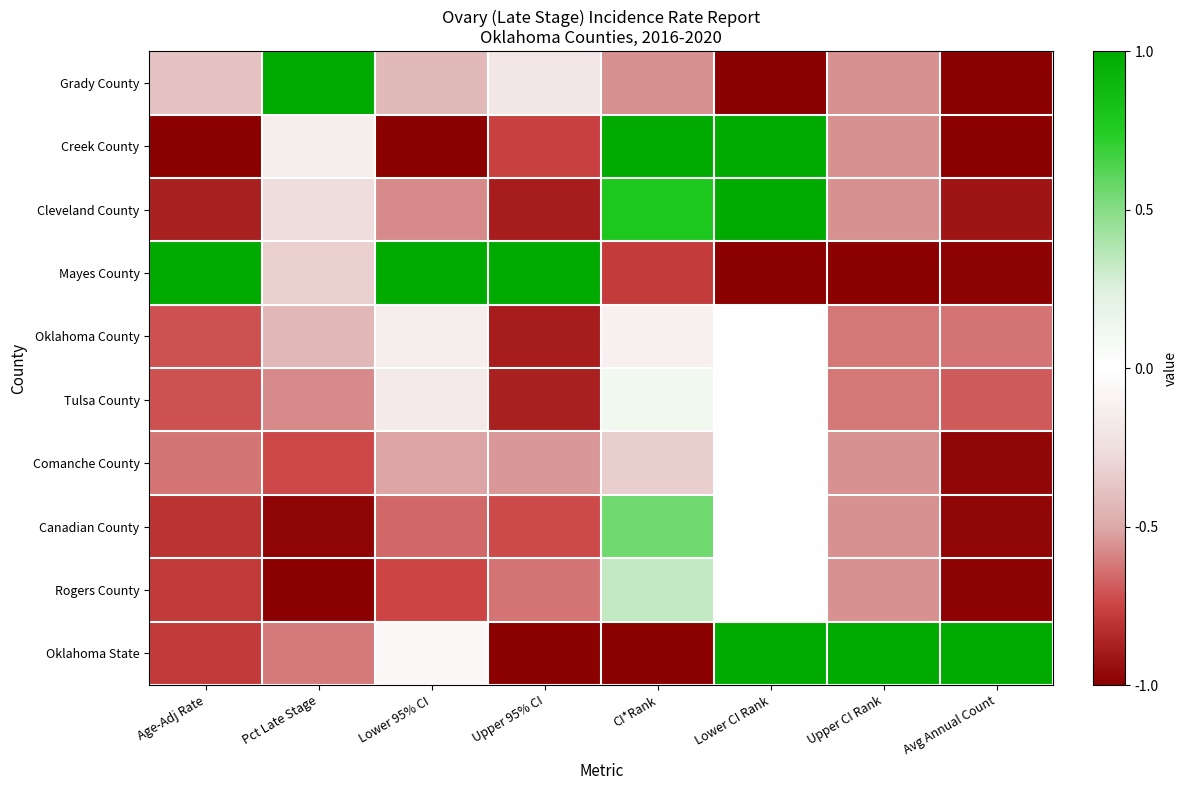

At CI*Rank, list the series in order from smallest to largest.

Oklahoma State, Mayes County, Grady County, Comanche County, Oklahoma County, Tulsa County, Rogers County, Canadian County, Cleveland County, Creek County